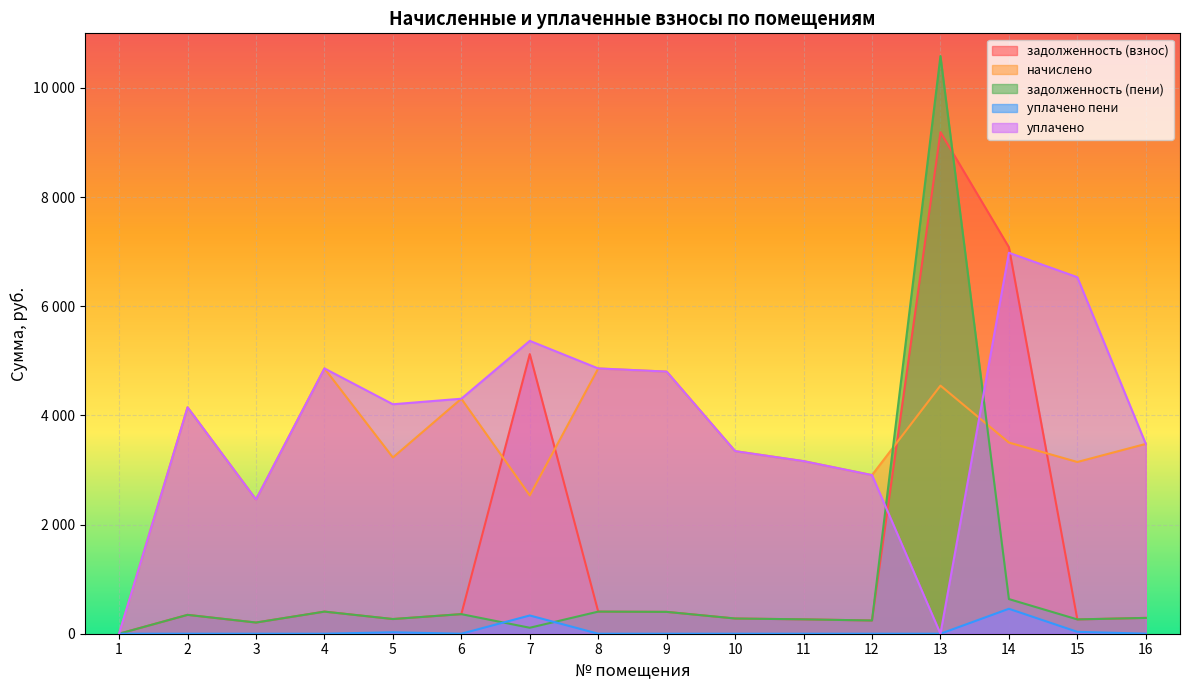

The value of начислено at 13 is 4545.7. True or false?

True